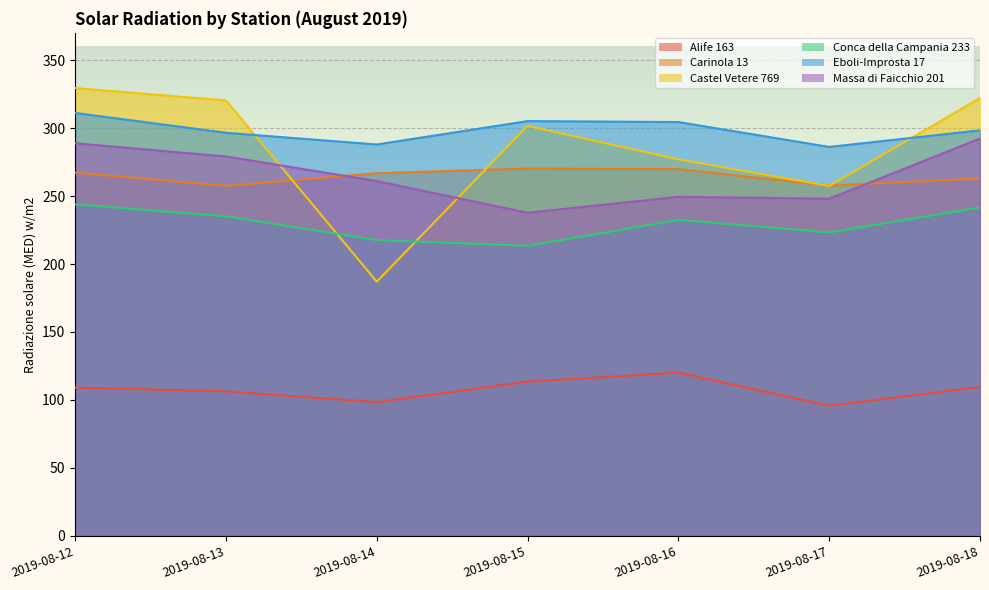

Which series has the largest total across all categories?

Eboli-Improsta 17